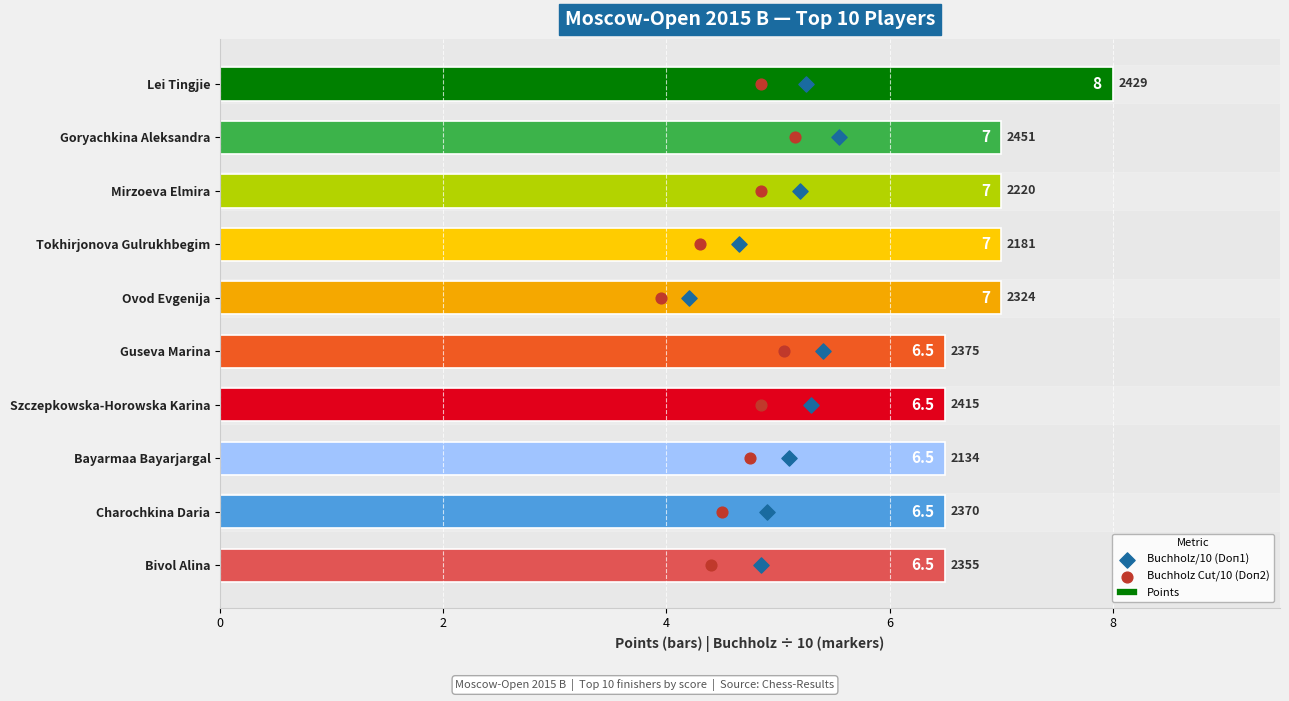

What are all the series names shown in the legend?

Points, Buchholz/10 (Doп1), Buchholz Cut/10 (Doп2)